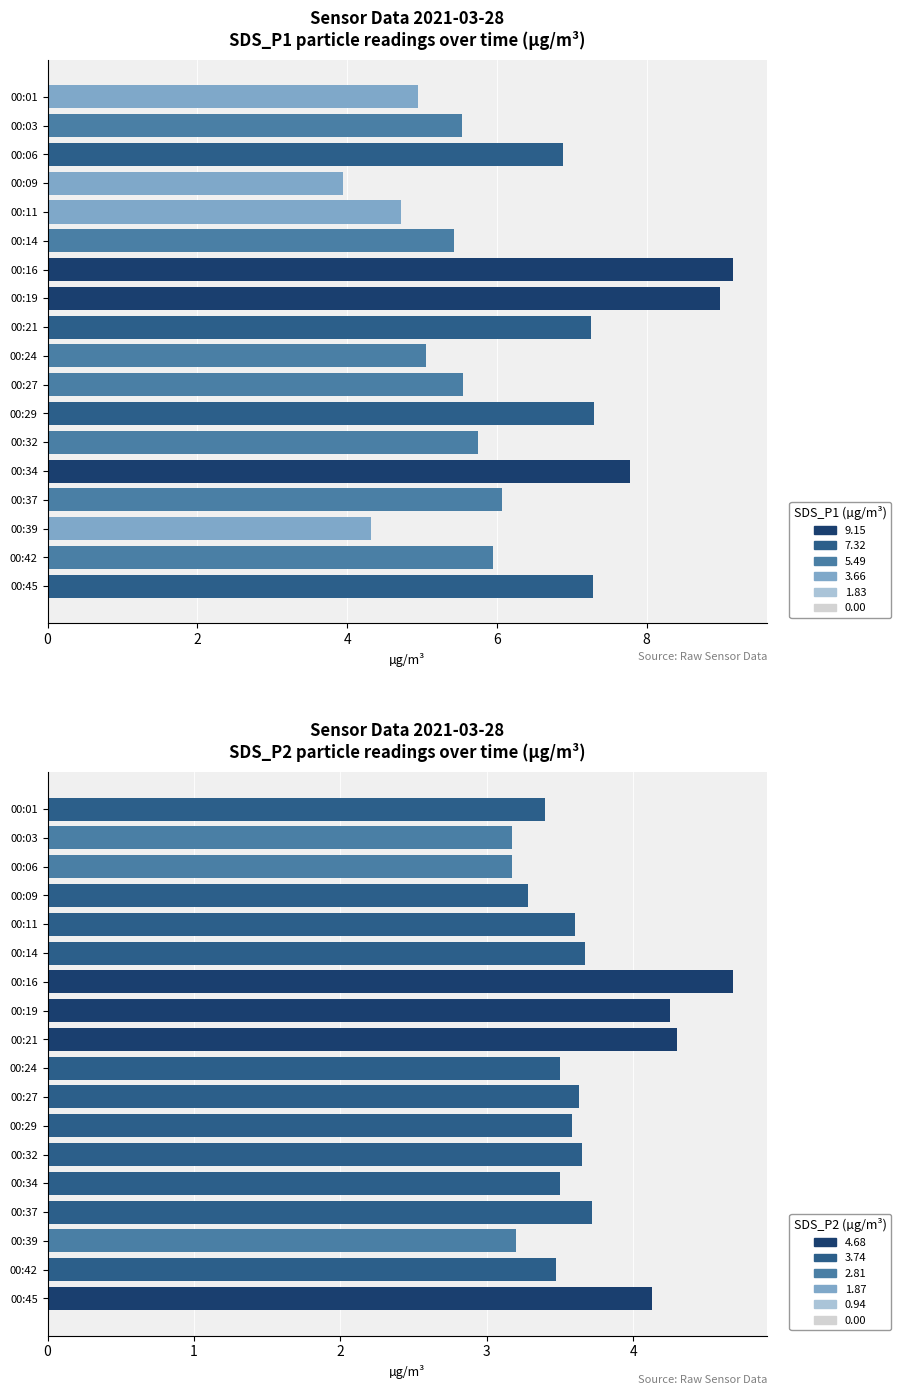

What is the highest value of the SDS_P2 series?

4.7